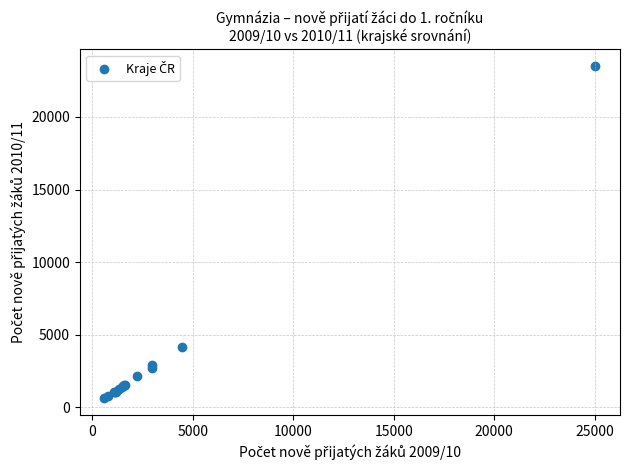

What Y value in the scatter plot is closest to 12058?

4112